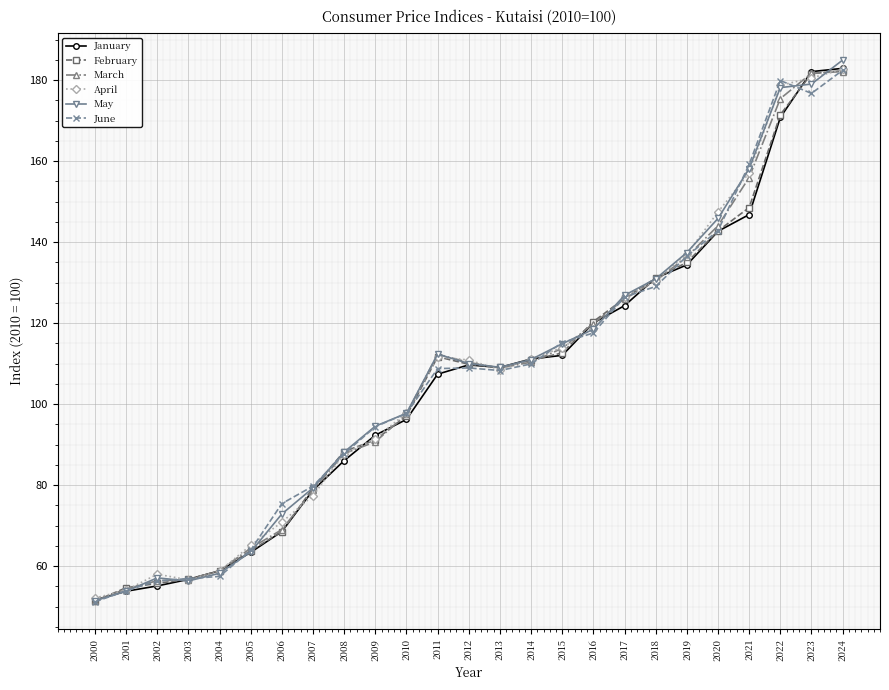

What is the minimum value shown in the chart?

51.2